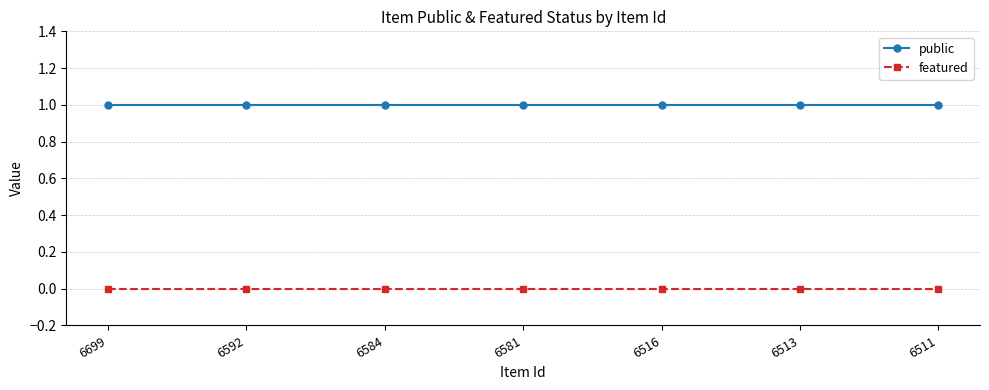

List the series in order of their peak value, highest first.

public, featured